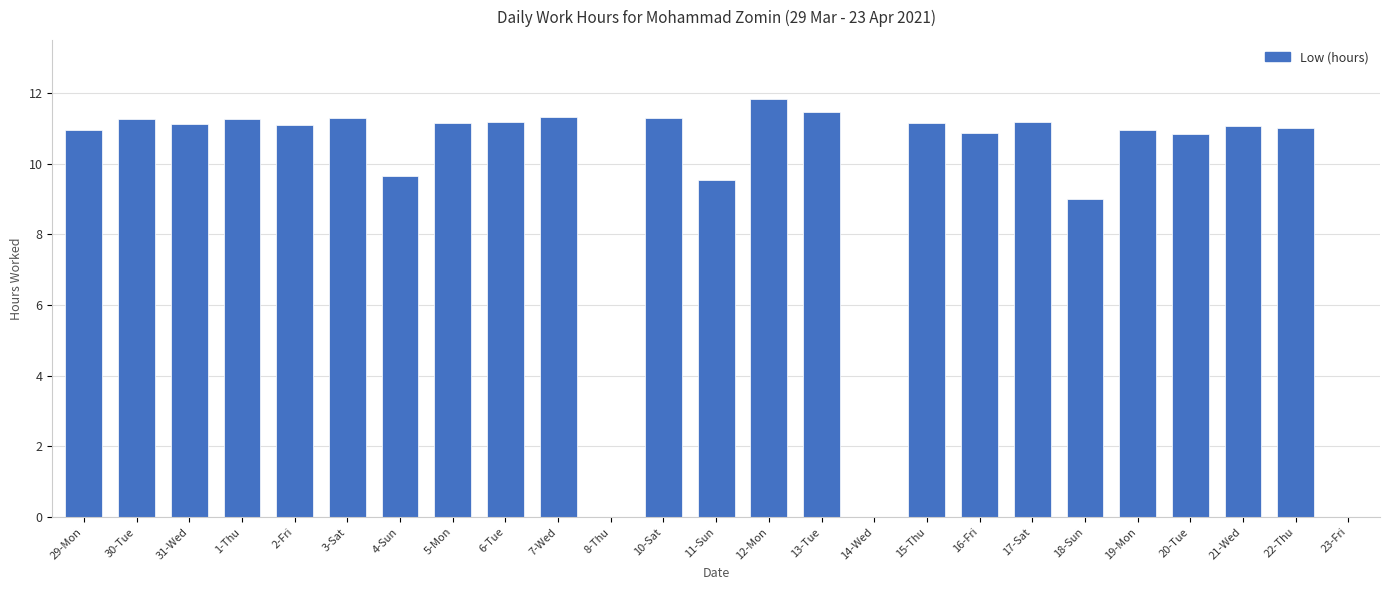

What is the maximum value shown in the chart?

11.8